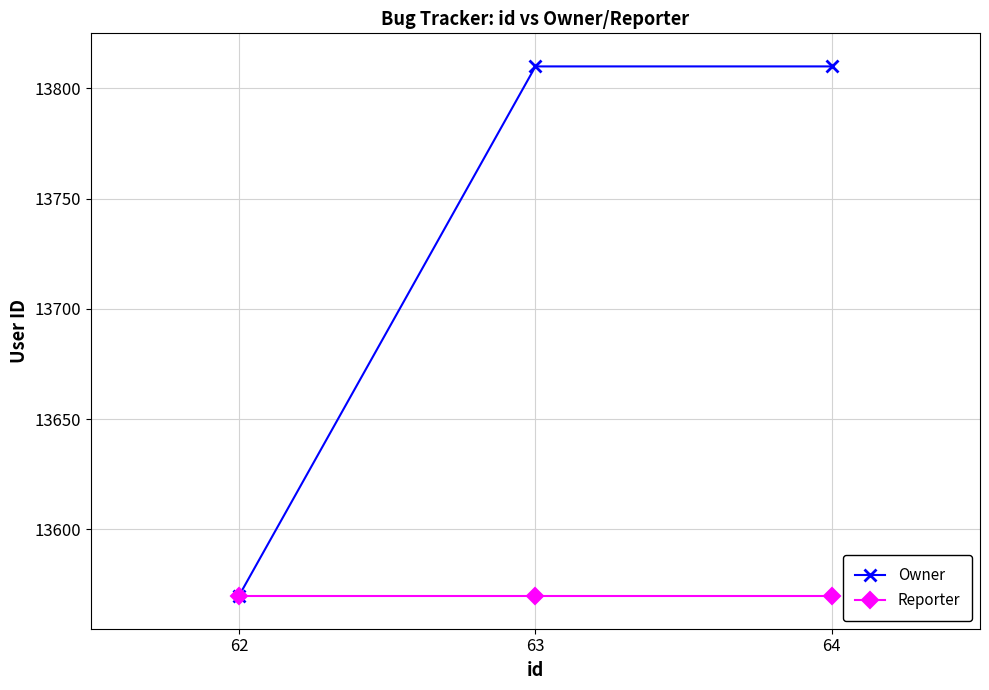

What is the average value of the Owner series?

13730